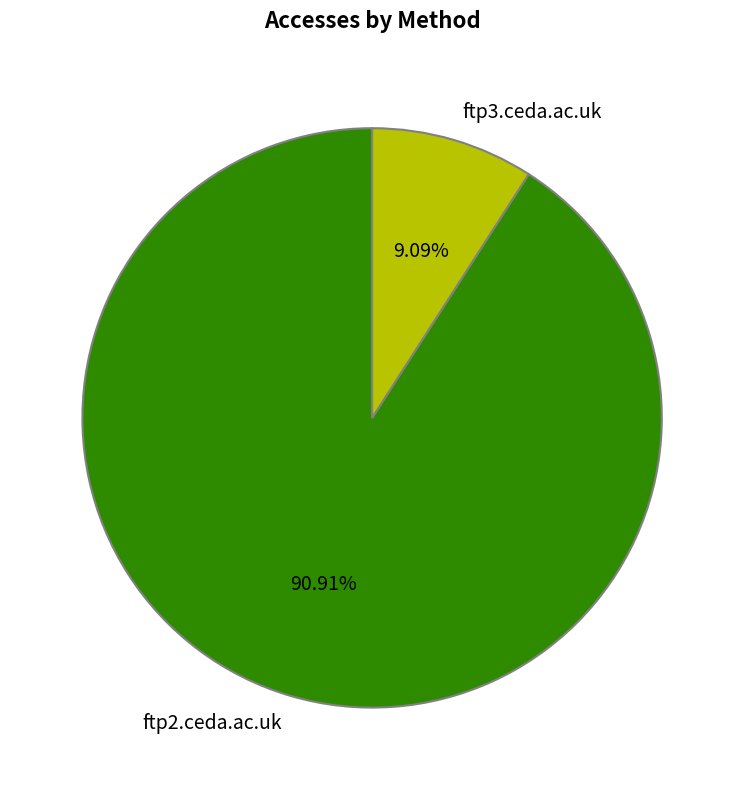

To the nearest percent, what percentage of the pie is ftp2.ceda.ac.uk?

91%